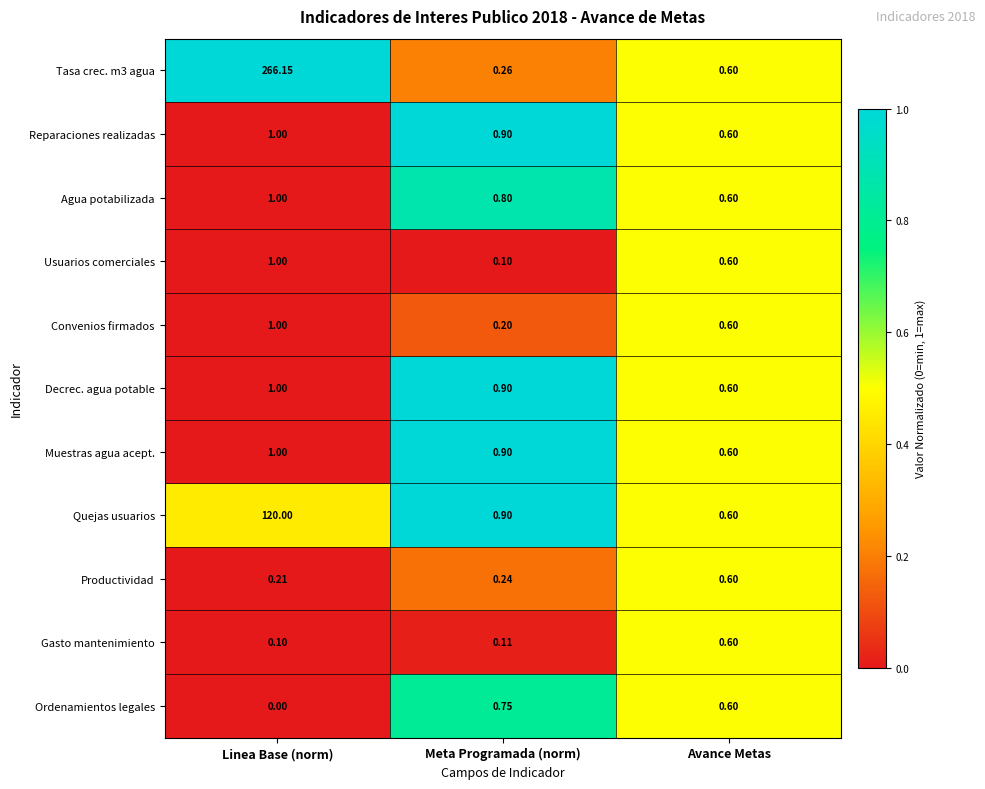

At which label does Convenios firmados reach its peak?

Linea Base (norm)